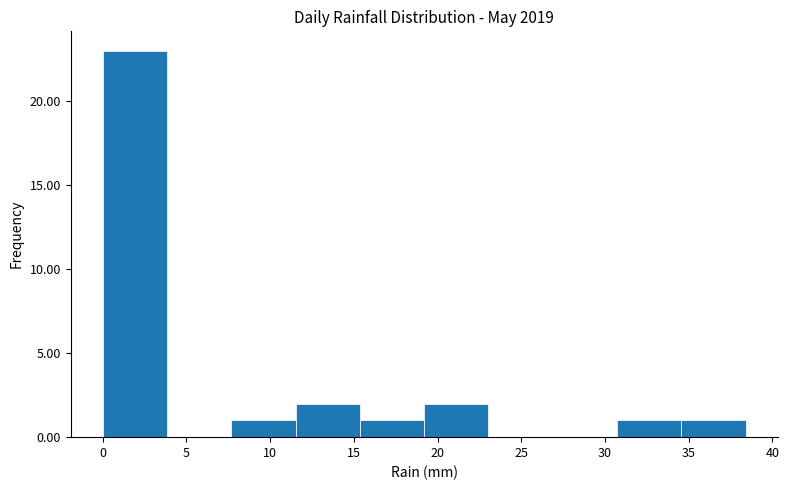

Reading left to right, list every bar in this chart as the range it spans on the x-axis followed by its height. Neither the bar edges nor the heights are printed on the chart, so give them approximately, as read against the axes.

0.0 to 4.0: 23
4.0 to 7.5: 0
7.5 to 11.5: 1
11.5 to 15.5: 2
15.5 to 19.0: 1
19.0 to 23.0: 2
23.0 to 27.0: 0
27.0 to 30.5: 0
30.5 to 34.5: 1
34.5 to 38.5: 1